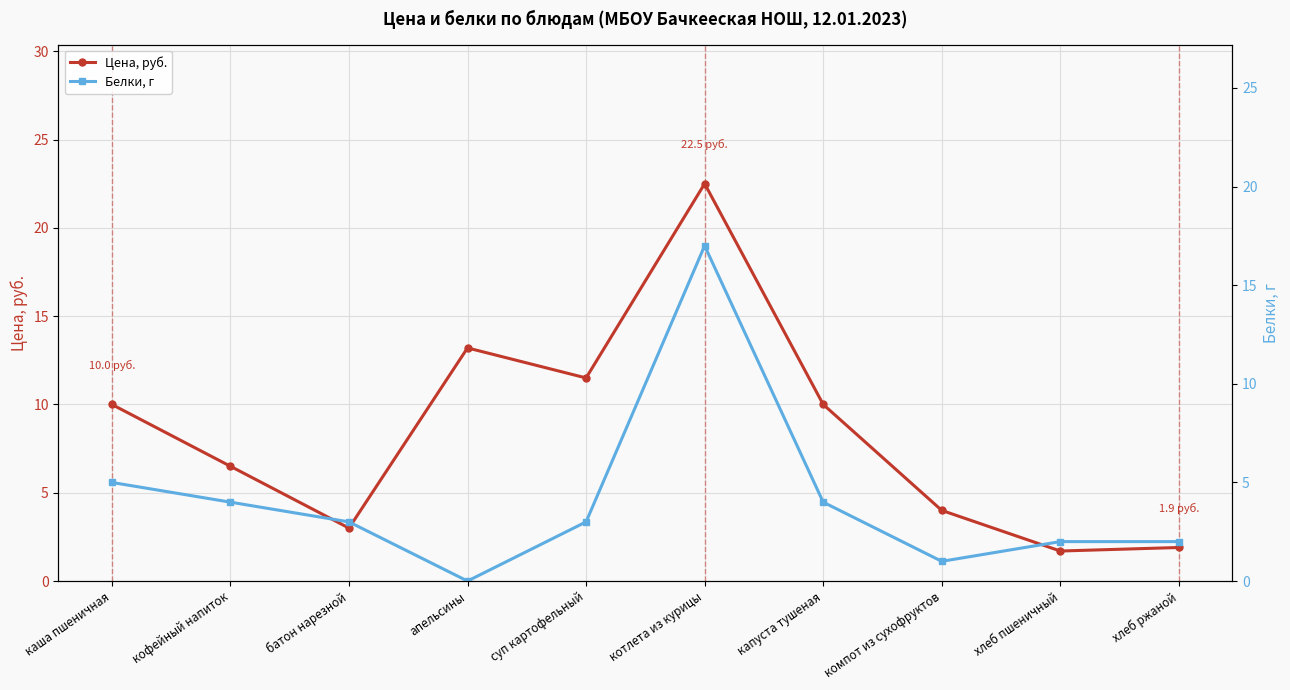

In Цена, руб., how many points are higher than both neighbors (excluding endpoints)?

2